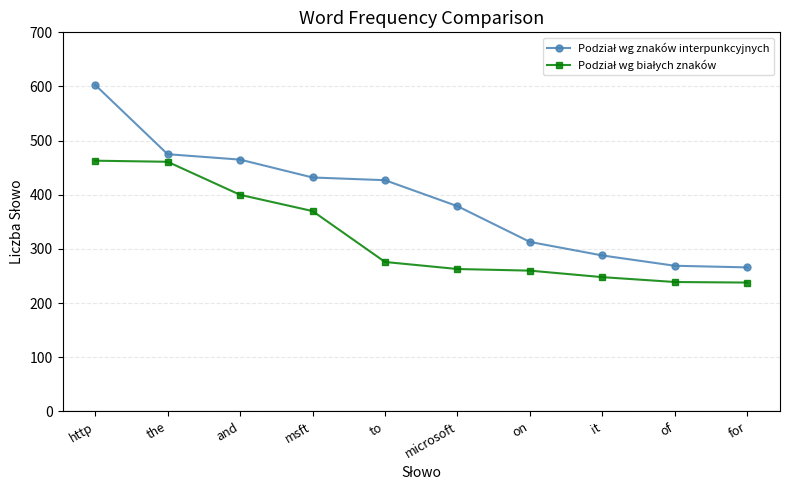

At which category is the sum across all series the highest?

http